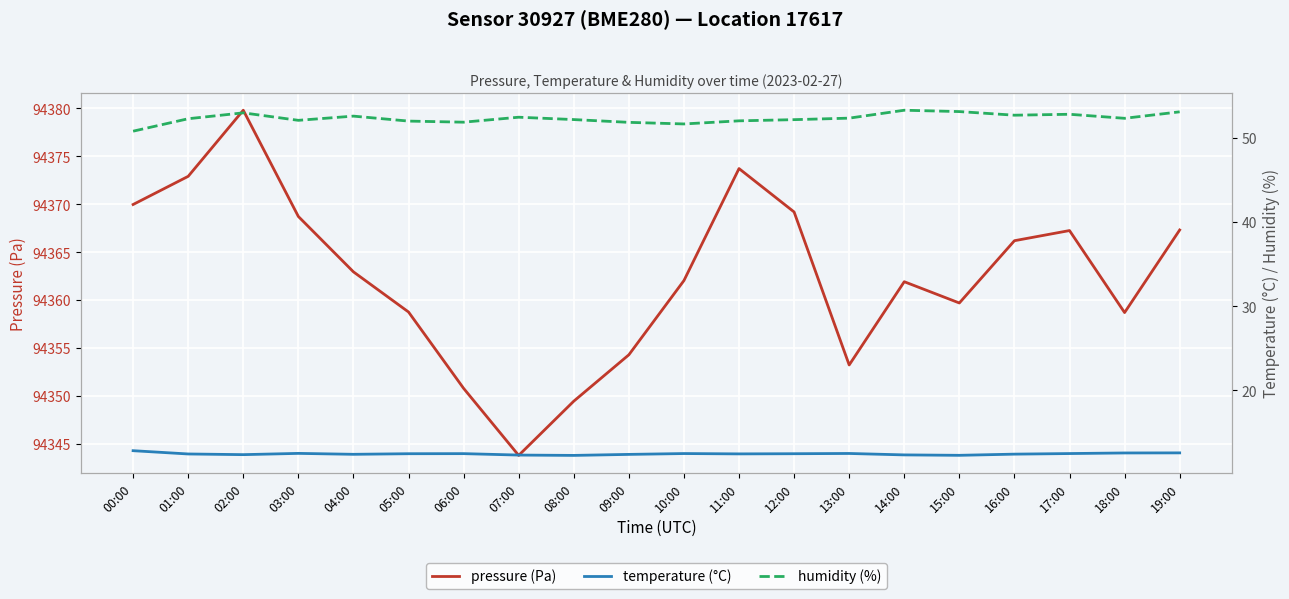

What is the difference between the highest and lowest values at 03:00?

94356.2